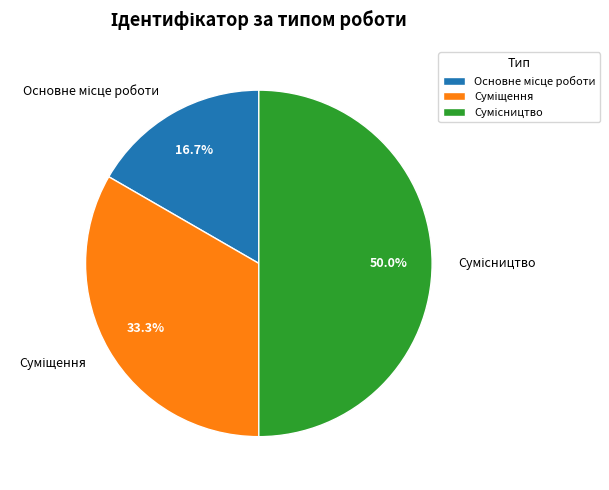

How many segments does this pie chart have?

3